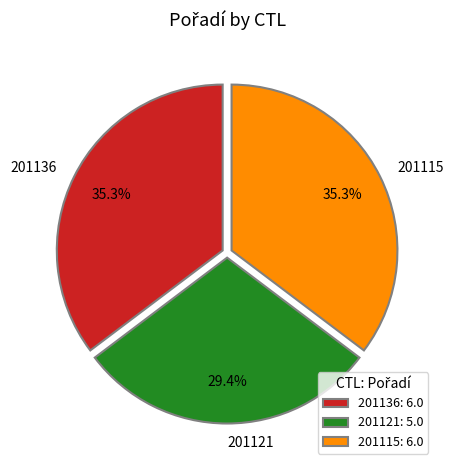

The 201115 slice represents 35% of the pie. True or false?

True